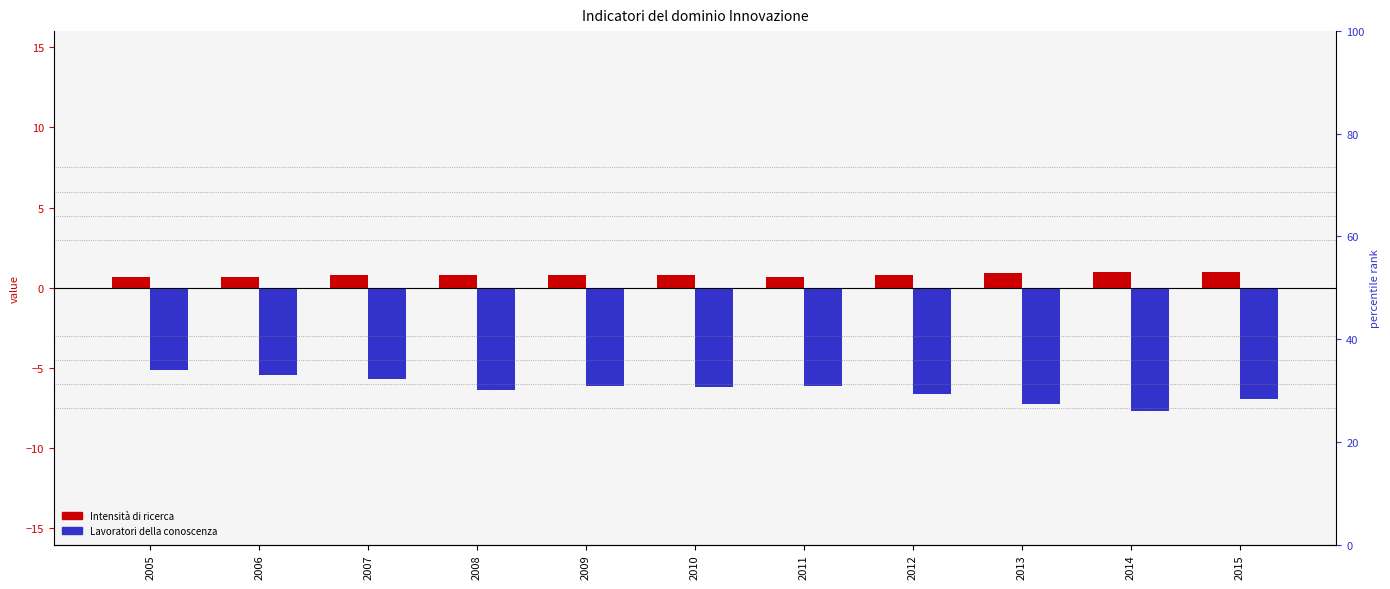

What is the difference between the second highest and second lowest values in the Lavoratori della conoscenza series?

1.8